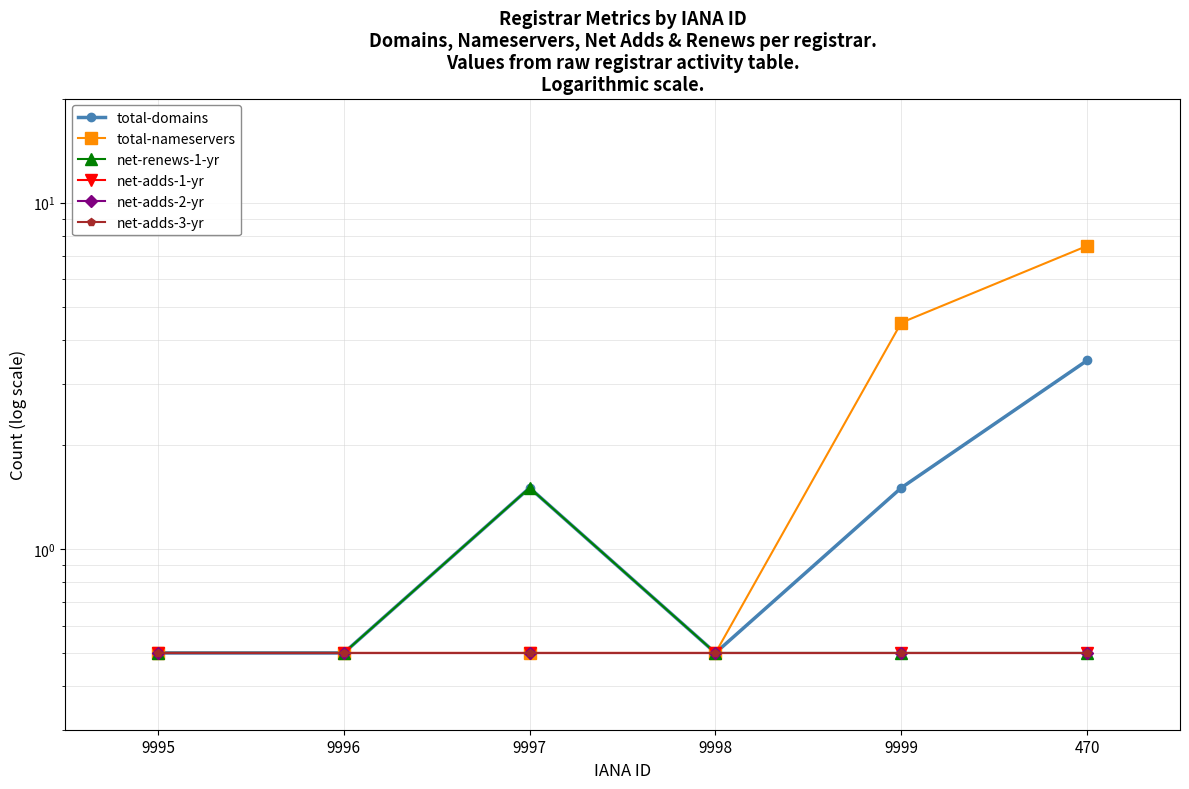

Which series has the largest total across all categories?

total-nameservers